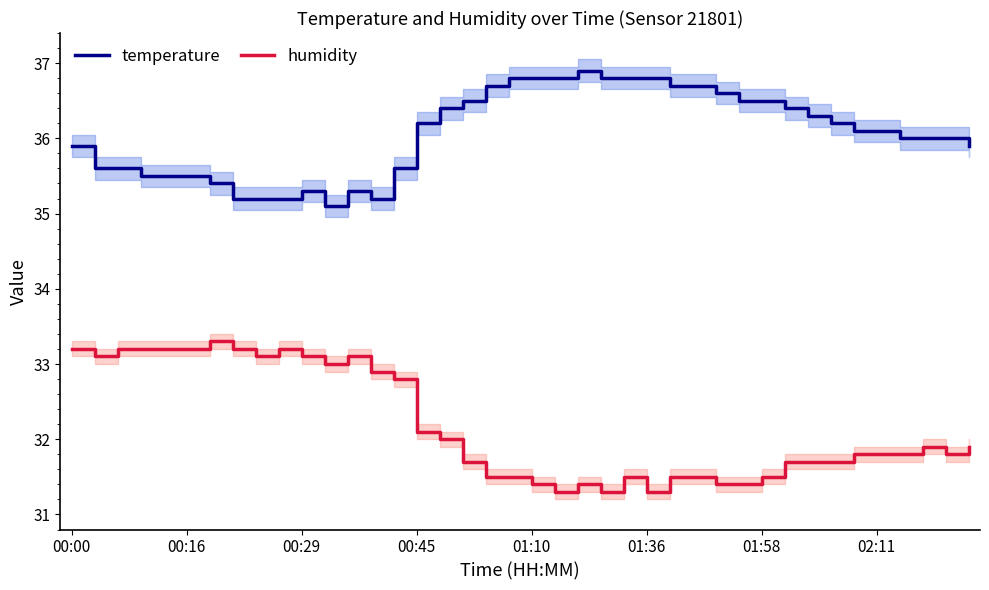

What is the highest value of the temperature series?

36.9